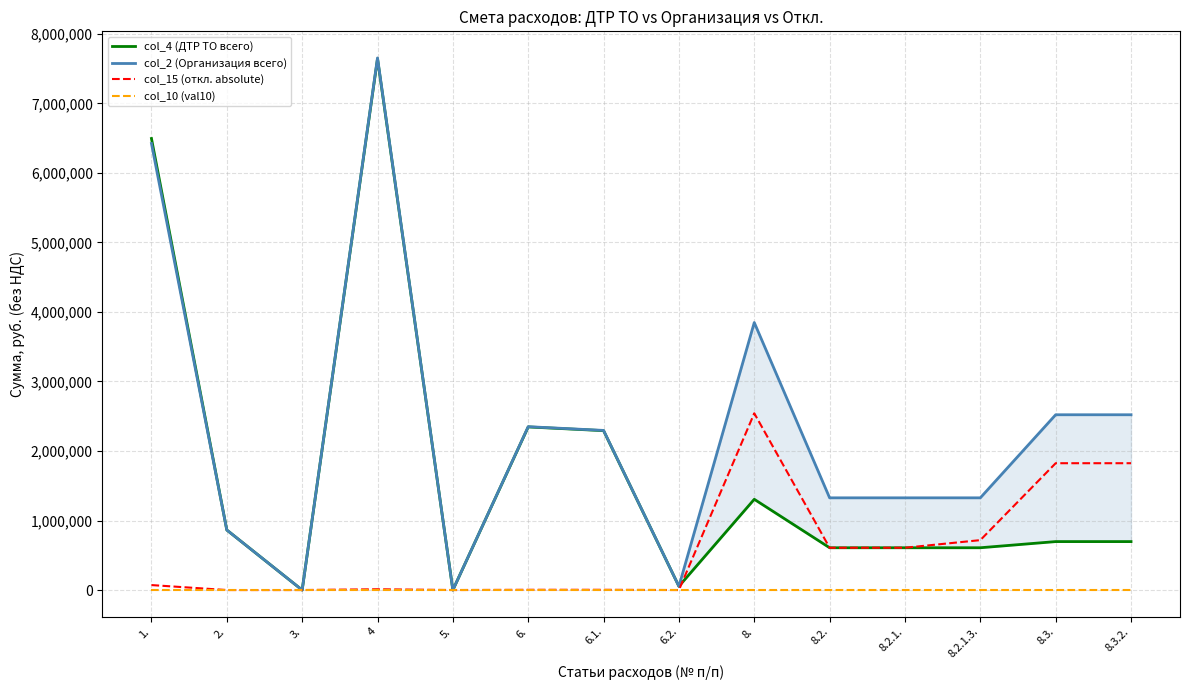

Is it true that col_2 (Организация всего) equals 3847501.8 at 8.?

True